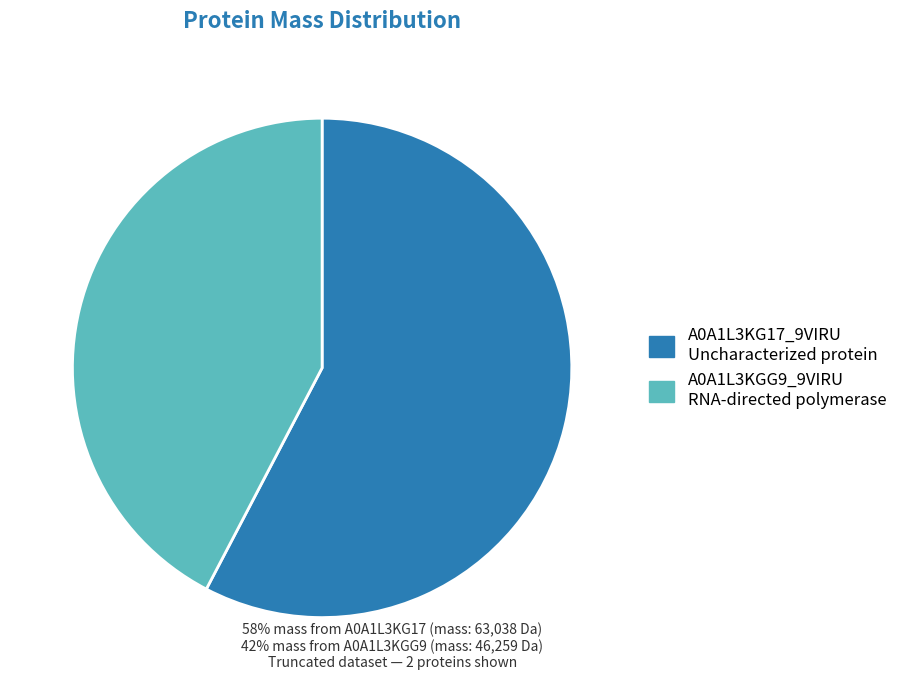

Do A0A1L3KG17_9VIRU Uncharacterized protein and A0A1L3KGG9_9VIRU RNA-directed polymerase together represent more than half of the pie?

Yes